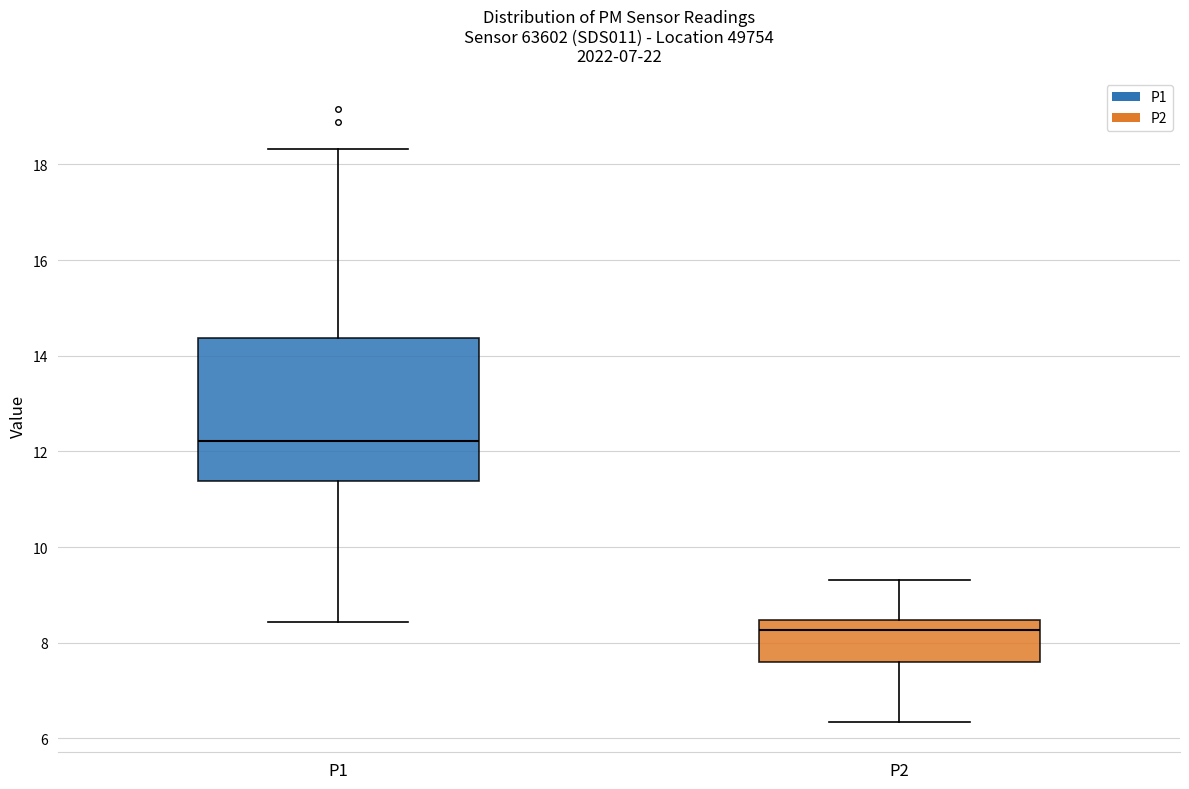

Which box is the tallest, from its lower edge to its upper edge?

P1